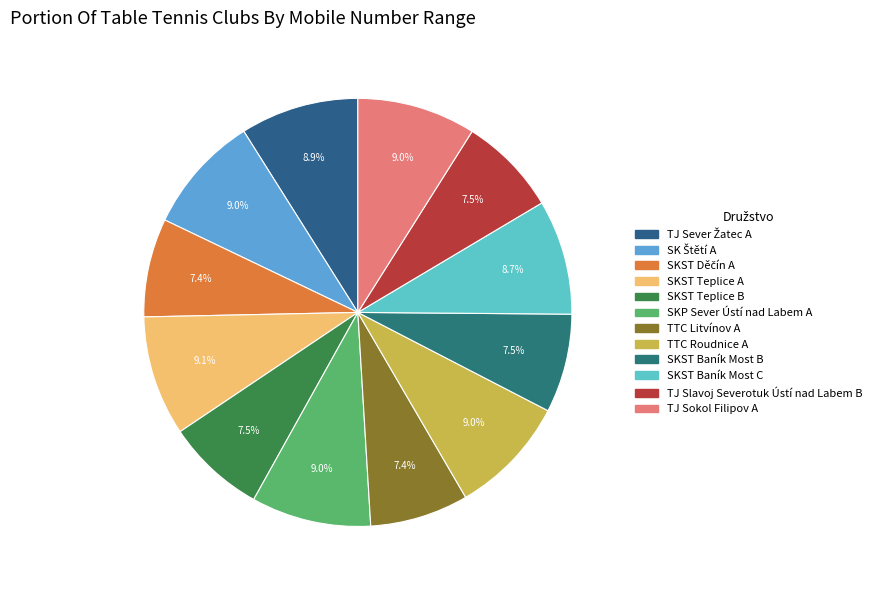

Does SKP Sever Ústí nad Labem A account for over 50% of the chart?

No